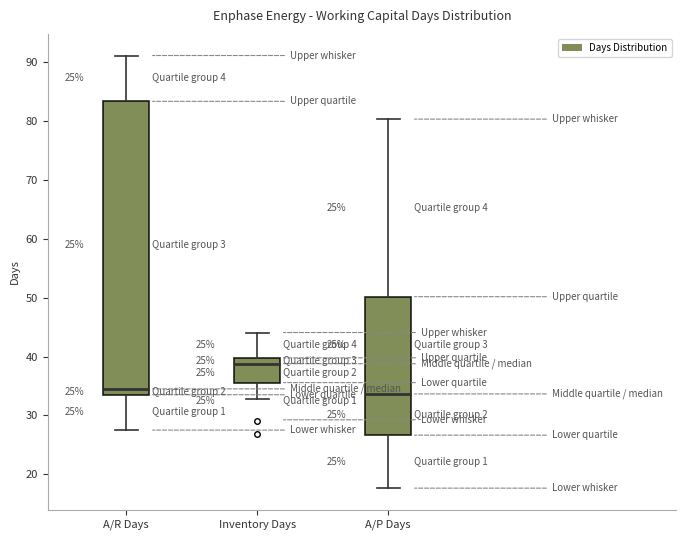

Which box is the tallest, from its lower edge to its upper edge?

A/R Days